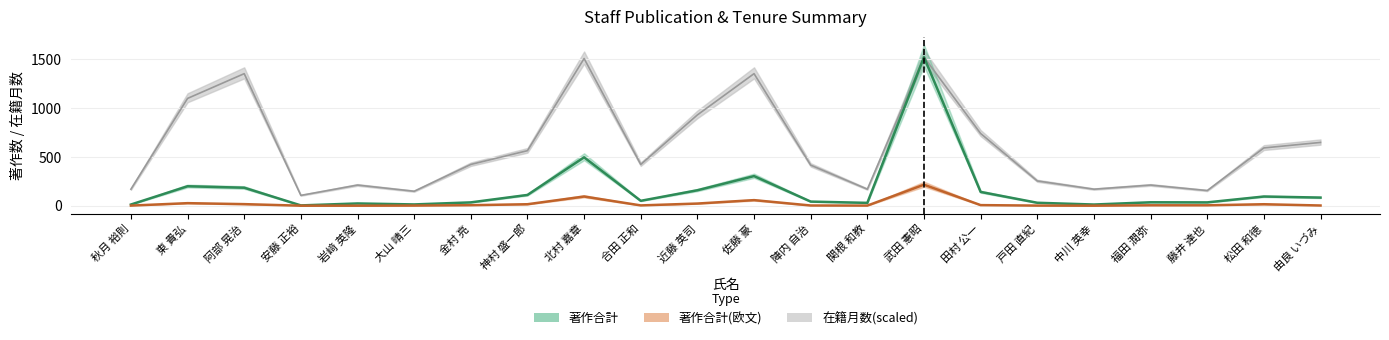

True or false: 在籍月数 has more than 2 points higher than both neighbors.

True